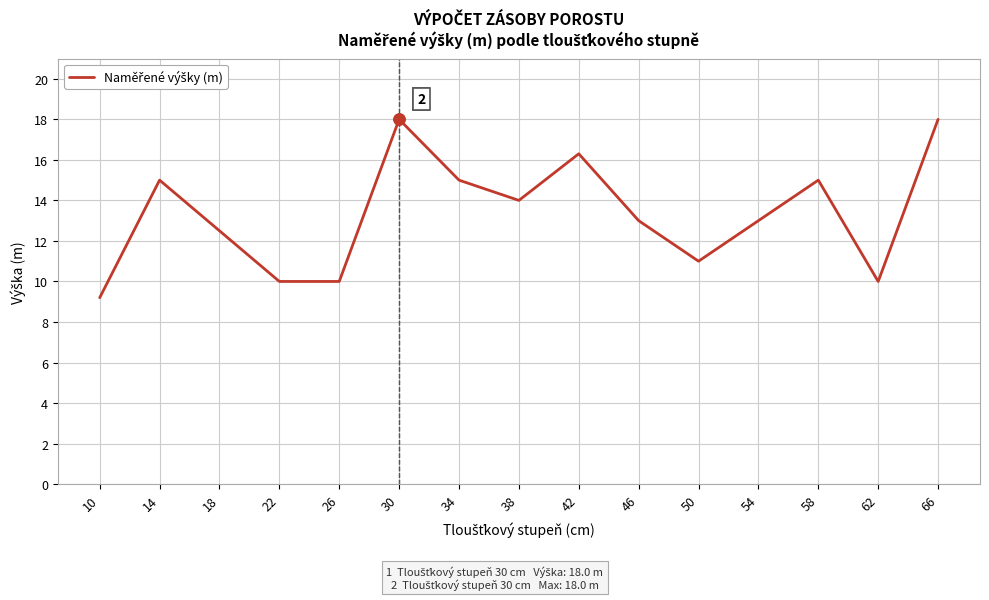

How many series are shown in this chart?

1